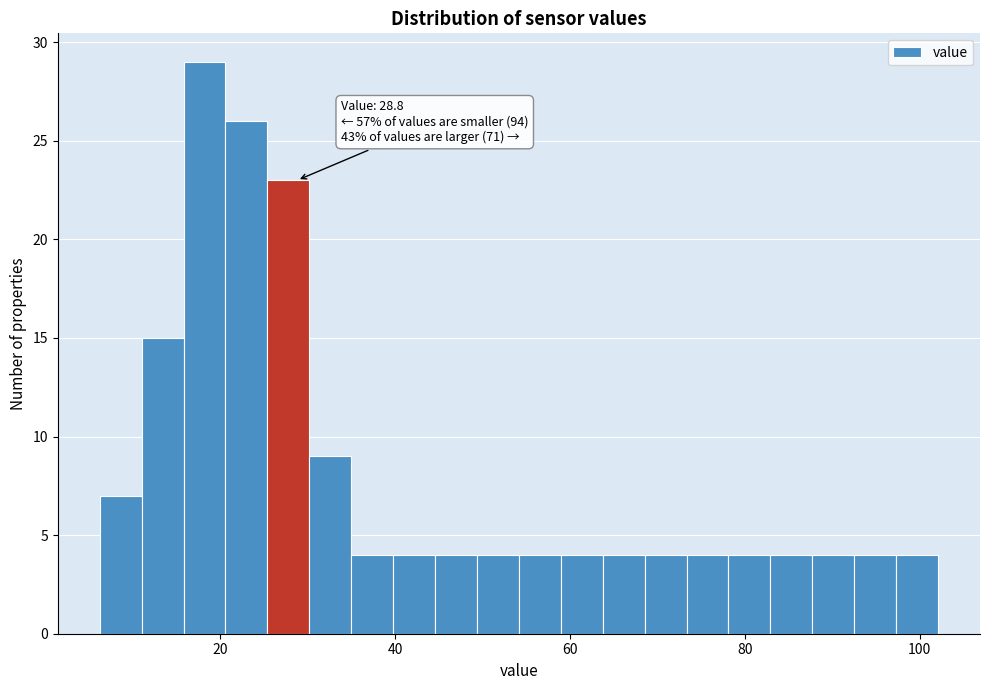

Around what value on the x-axis is the tallest bar? Give the approximate position of its centre, as read against the axis.

18